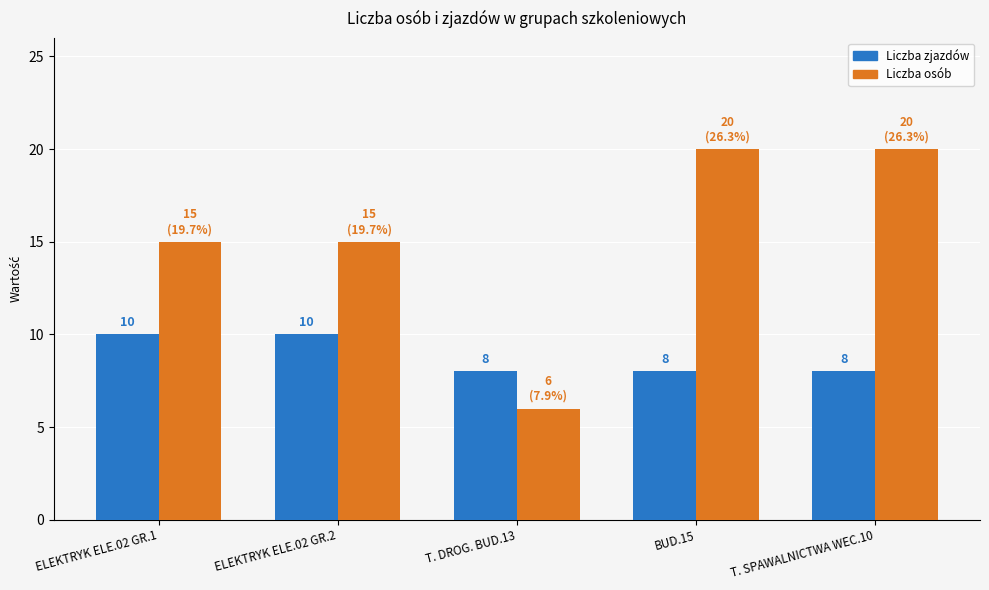

Which series has the widest spread of values?

Liczba osób